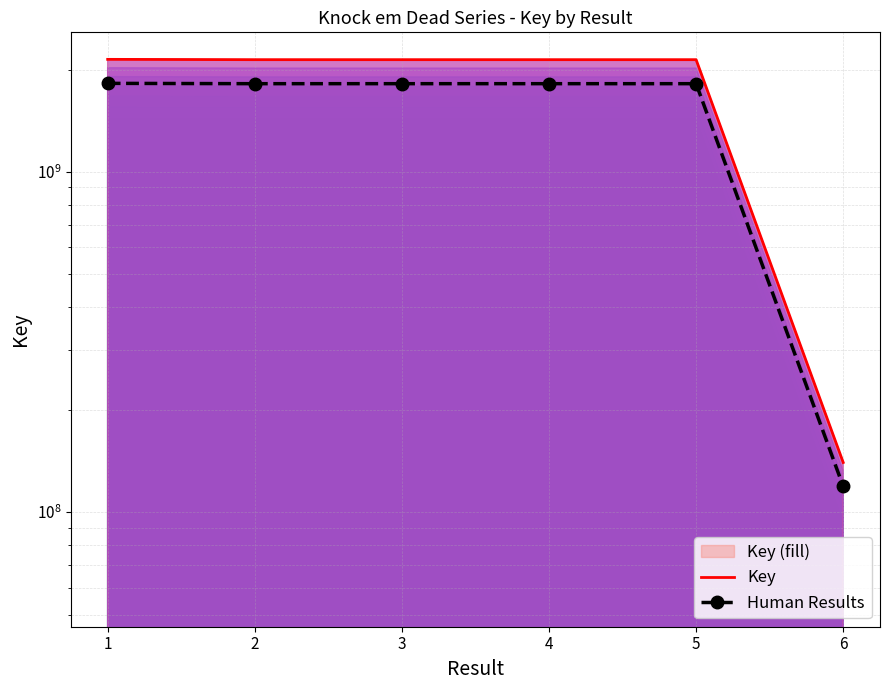

Reading left to right, transcribe all the data shown in this chart.

Key: 1=2142390848.0	2=2137713167.0	3=2137748787.0	4=2137730540.0	5=2137681989.0	6=139932075.0
Human Results: 1=1821032220.8	2=1817056192.0	3=1817086469.0	4=1817070959.0	5=1817029690.6	6=118942263.8